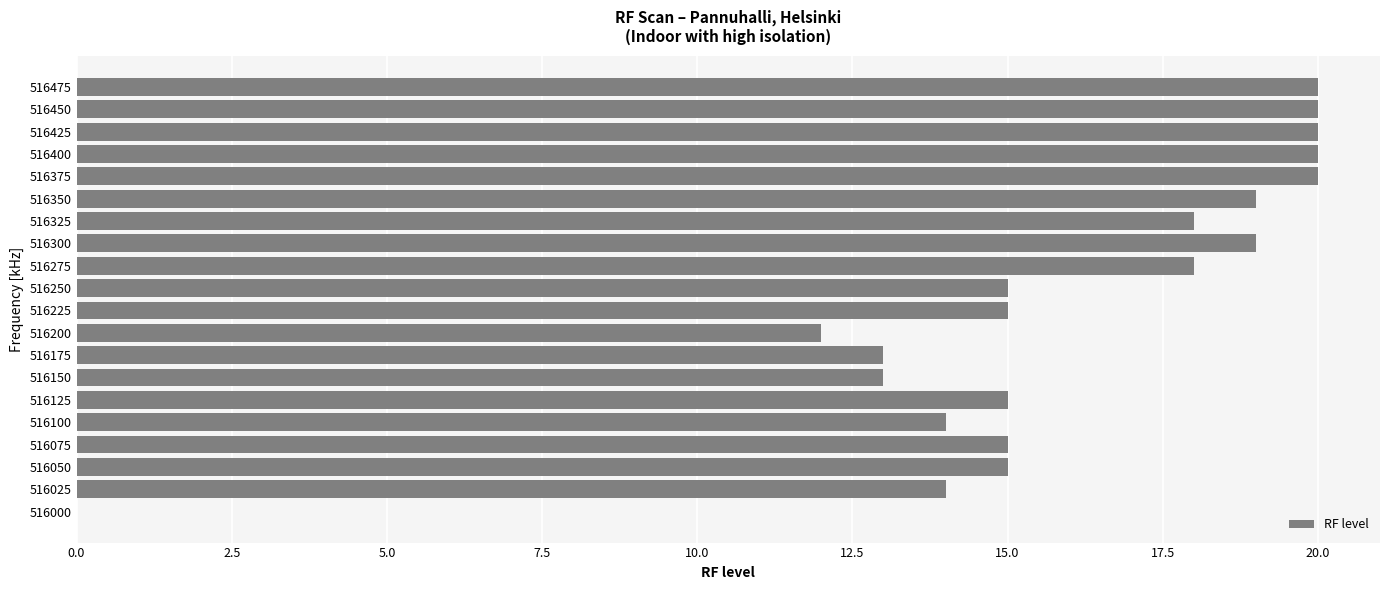

The chart shows a value of 15 at 516050. True or false?

True